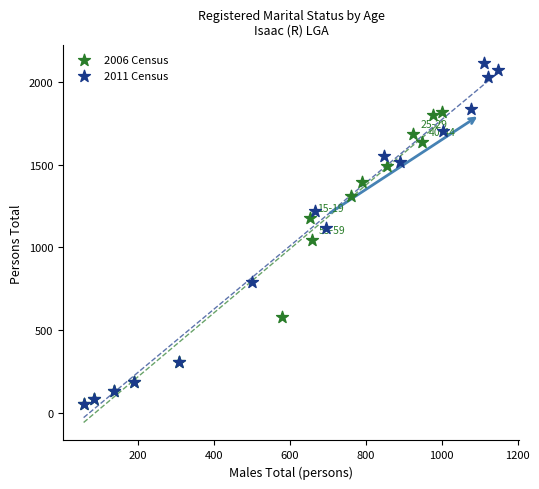

What are all the series names shown in the legend?

2006 Census, 2011 Census